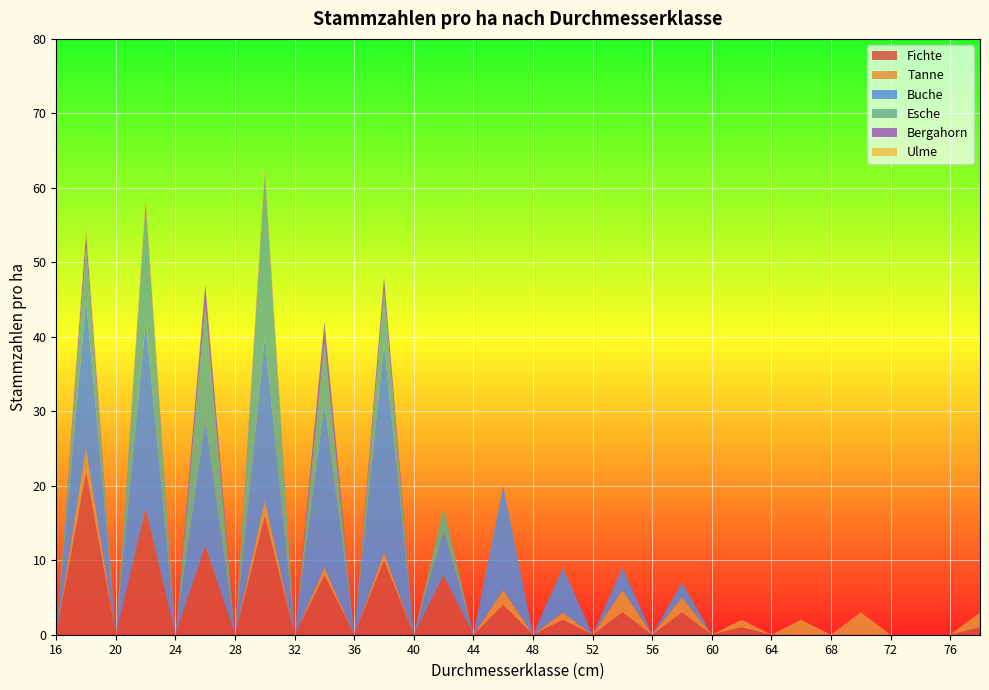

Reading right to left, extract all data points from this chart.

Fichte: 1	0	0	0	0	0	0	0	1	0	3	0	3	0	2	0	4	0	8	0	10	0	8	0	16	0	12	0	17	0	22	0
Tanne: 2	0	0	0	3	0	2	0	1	0	2	0	3	0	1	0	2	0	0	0	1	0	1	0	2	0	0	0	0	0	3	0
Buche: 0	0	0	0	0	0	0	0	0	0	2	0	3	0	6	0	14	0	6	0	28	0	22	0	22	0	17	0	25	0	20	0
Esche: 0	0	0	0	0	0	0	0	0	0	0	0	0	0	0	0	0	0	3	0	7	0	8	0	21	0	15	0	15	0	7	0
Bergahorn: 0	0	0	0	0	0	0	0	0	0	0	0	0	0	0	0	0	0	0	0	2	0	3	0	1	0	3	0	1	0	2	0
Ulme: 0	0	0	0	0	0	0	0	0	0	0	0	0	0	0	0	0	0	0	0	0	0	0	0	1	0	0	0	1	0	1	0